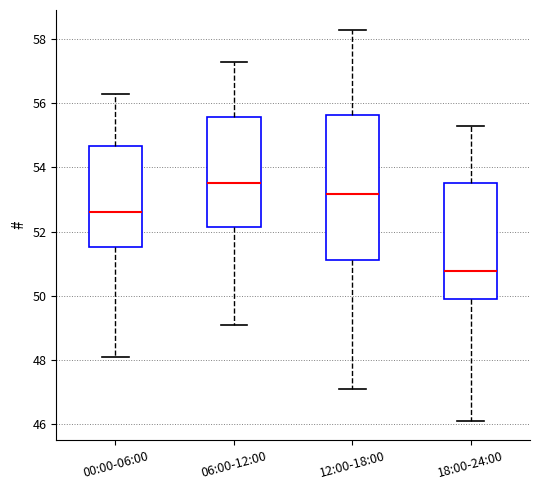

Where does the upper whisker of the box for 18:00-24:00 end on the y-axis? The values are not printed on the chart, so give them approximately, as read against the axis.

55.4